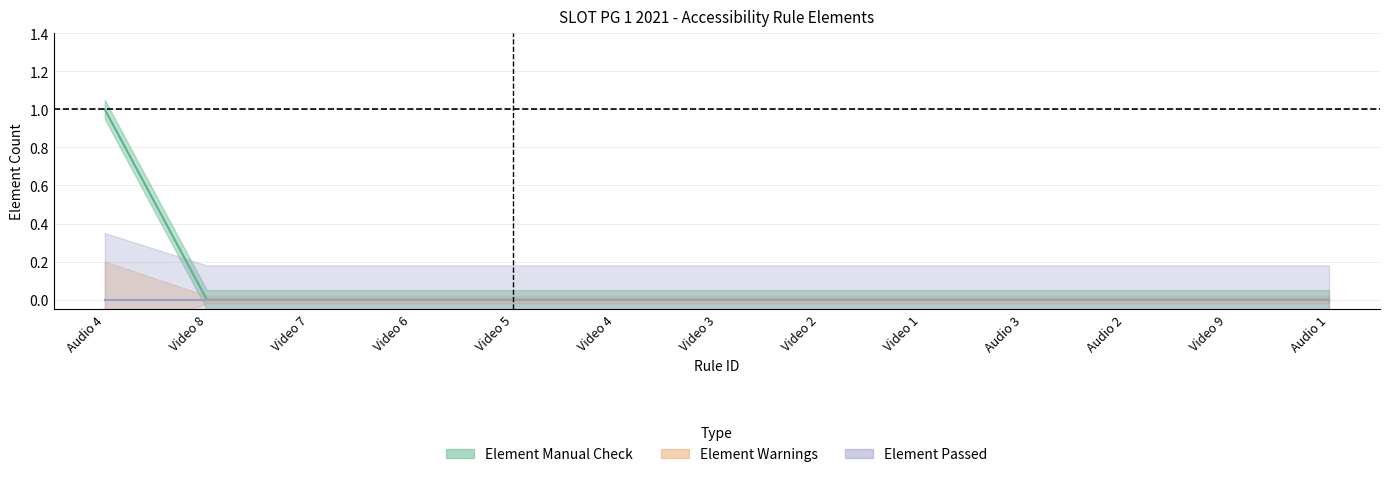

Which label corresponds to the smallest value in the chart?

Video 8